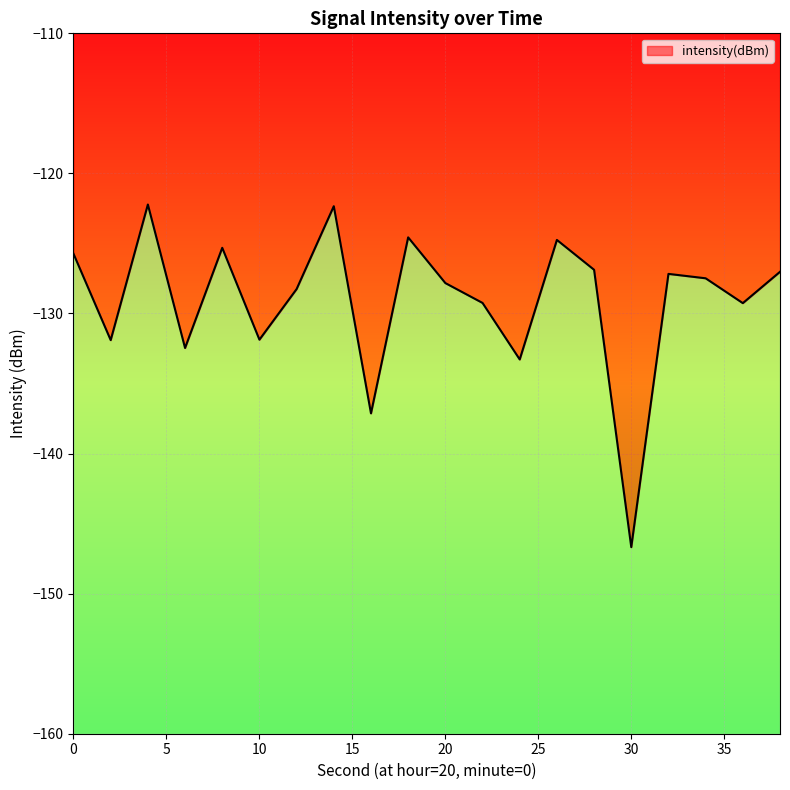

What is the maximum value shown in the chart?

-122.2